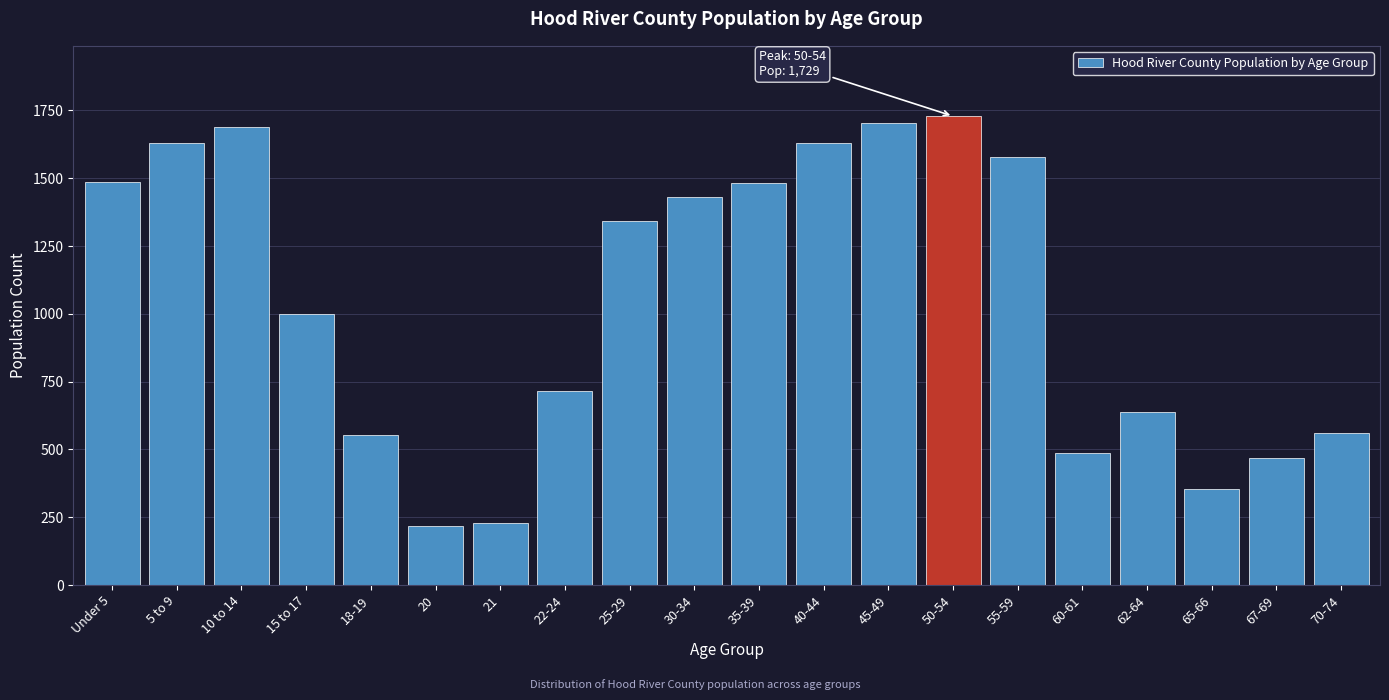

What is the difference between the maximum and second lowest values?

1500